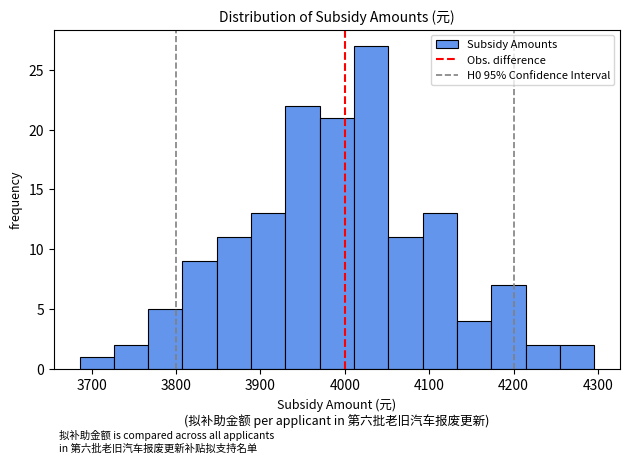

Reading left to right, list every bar in this chart as the range it spans on the x-axis followed by its height. Neither the bar edges nor the heights are printed on the chart, so give them approximately, as read against the axes.

3690 to 3730: 1
3730 to 3770: 2
3770 to 3810: 5
3810 to 3850: 9
3850 to 3890: 11
3890 to 3930: 13
3930 to 3970: 22
3970 to 4010: 21
4010 to 4050: 27
4050 to 4090: 11
4090 to 4130: 13
4130 to 4170: 4
4170 to 4210: 7
4210 to 4250: 2
4250 to 4300: 2